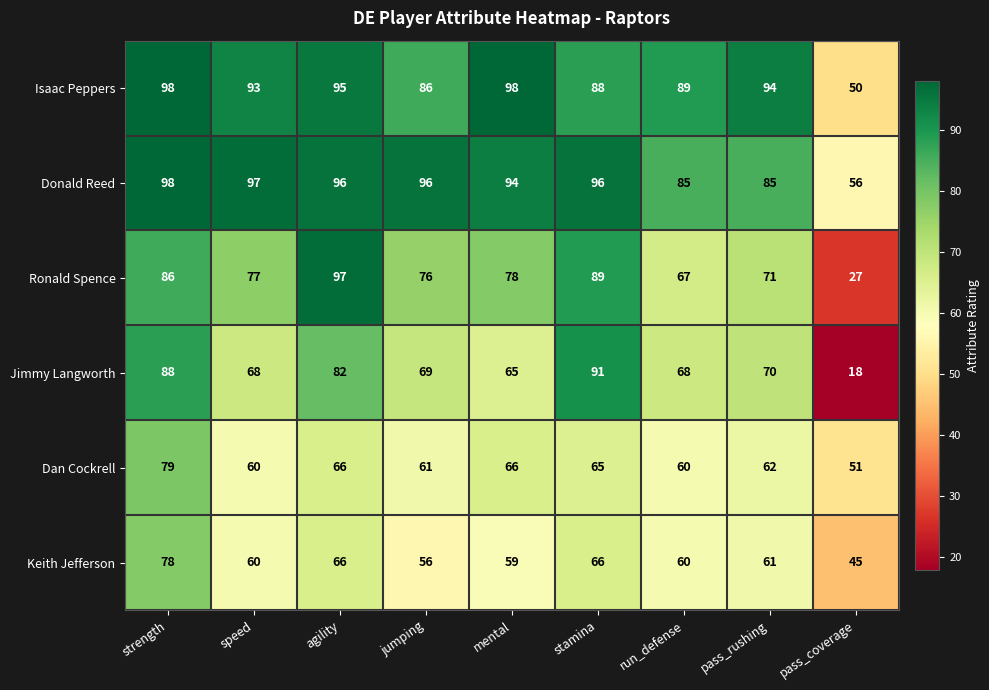

Which category has the lowest value in the Jimmy Langworth series?

pass_coverage